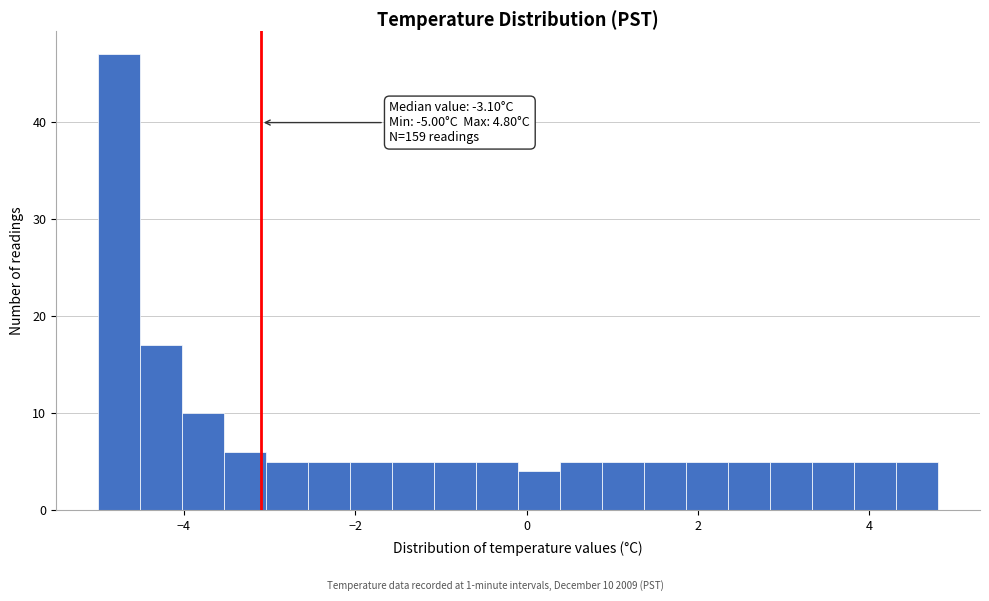

Read against the x-axis, roughly where is the centre of the tallest bar?

-4.8